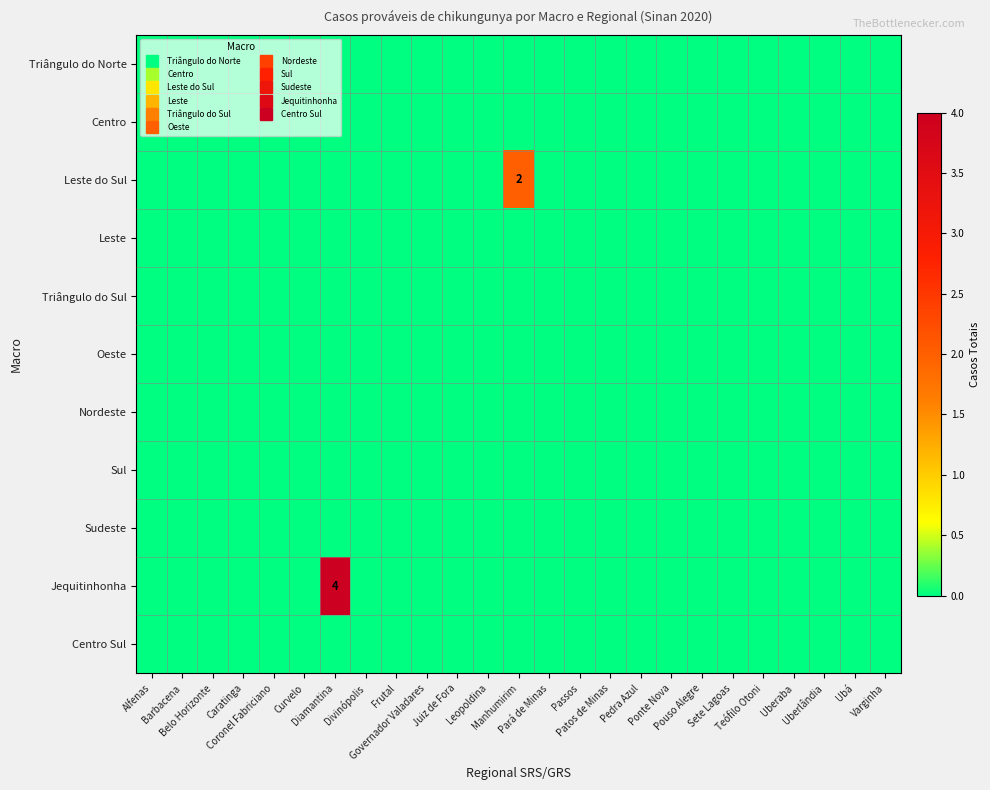

Which has a higher value, Alfenas or Pará de Minas?

Alfenas